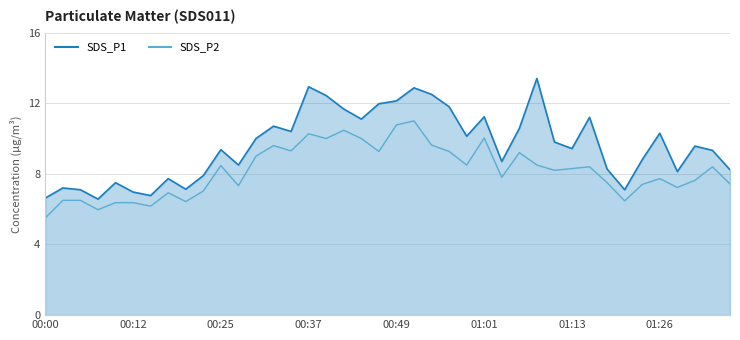

Is the value of SDS_P1 at 00:54 greater than the value of SDS_P2 at 01:13?

Yes